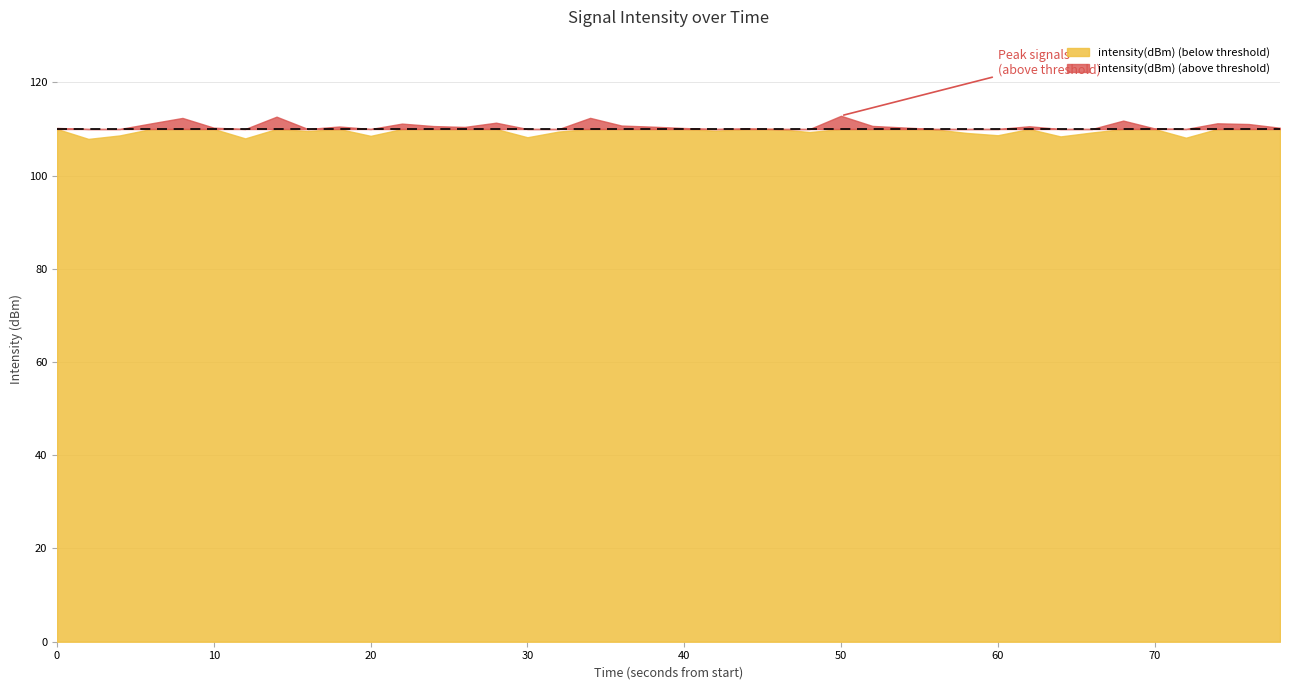

List the labels in order of value, smallest first.

25, 7, 17, 4, 34, 14, 37, 3, 11, 38, 18, 26, 12, 31, 9, 19, 13, 27, 5, 39, 0, 20, 35, 22, 23, 28, 21, 8, 16, 24, 33, 29, 30, 2, 10, 32, 15, 36, 6, 1